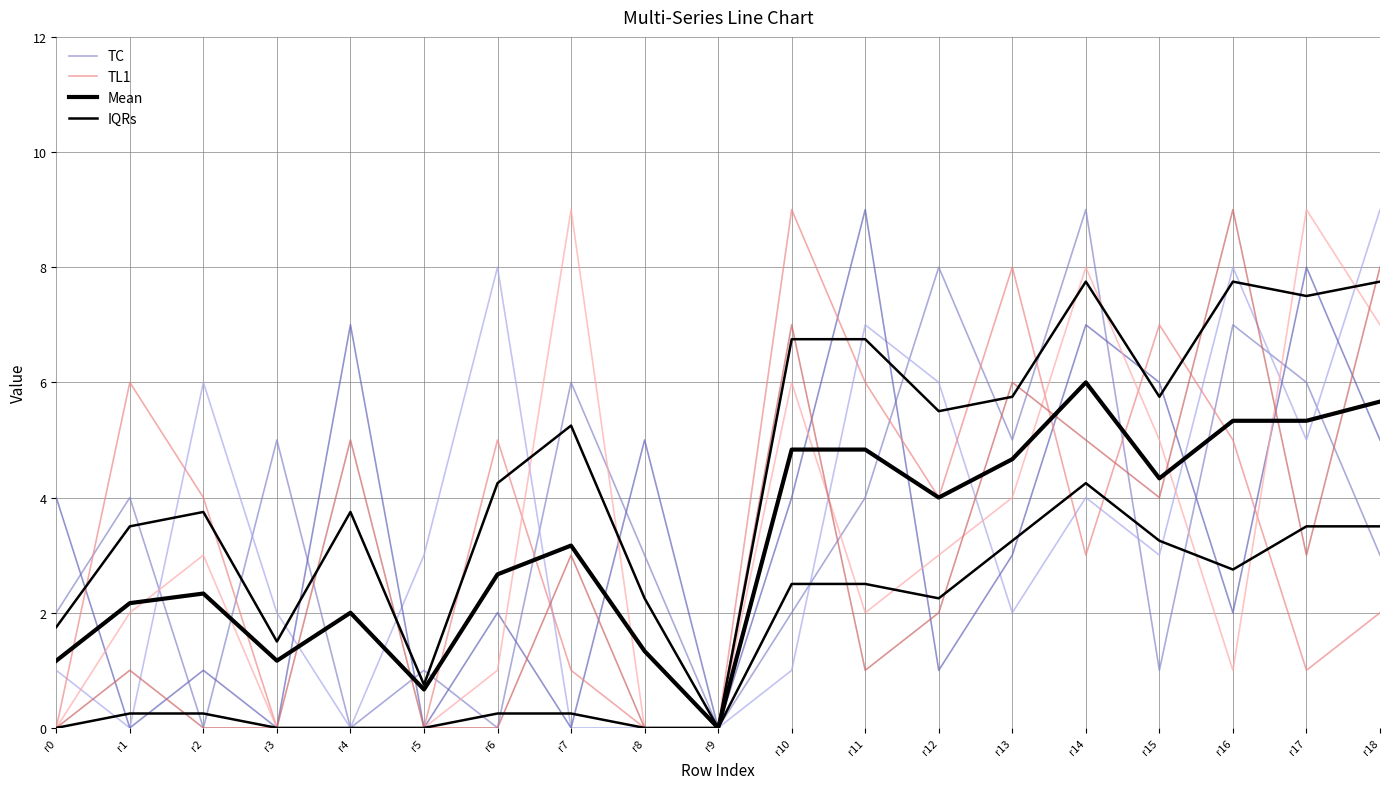

What is the sum of the IQRs values at r4 and r12?

2.2